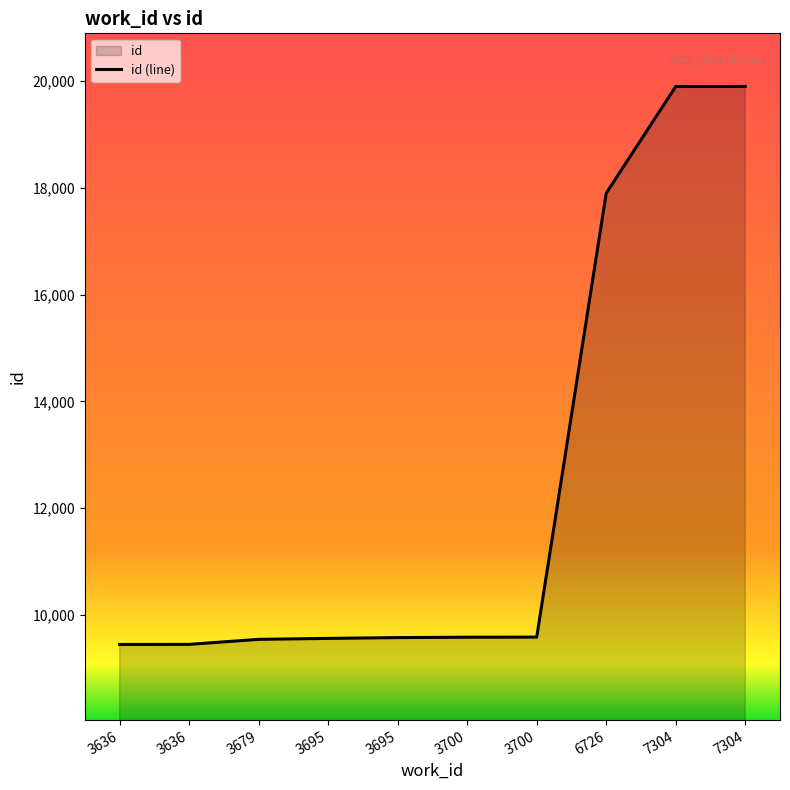

Reading left to right, extract all data points from this chart.

3636=9447	3636=9449	3679=9543	3695=9561	3695=9576	3700=9583	3700=9585	6726=17897	7304=19895	7304=19896